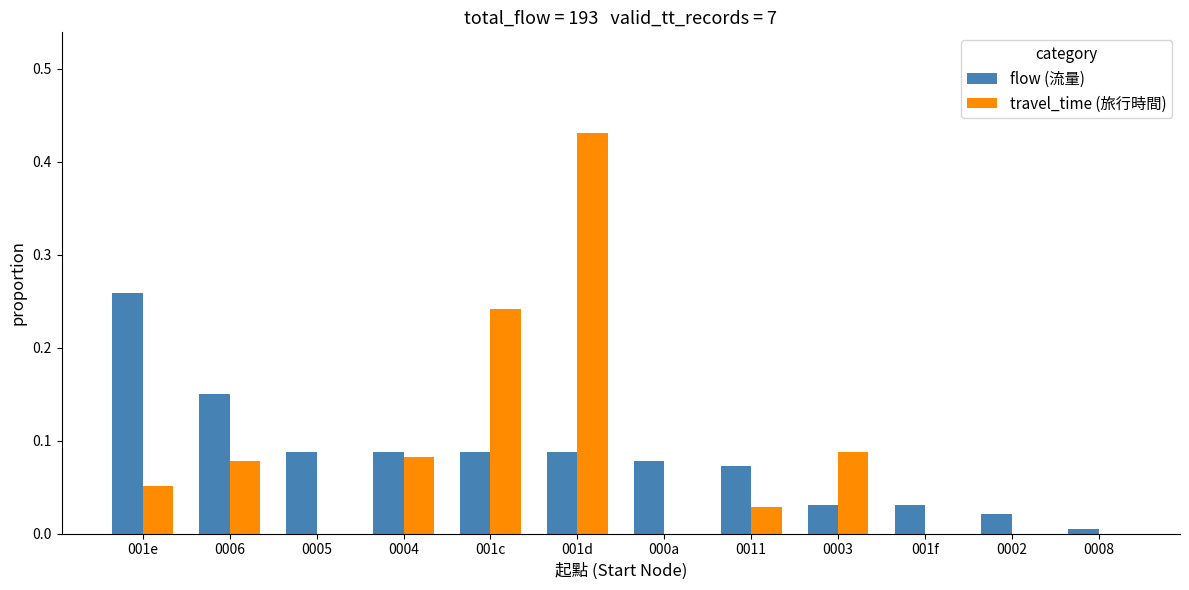

Between 001e and 0011, which series saw the biggest shift?

flow (流量)